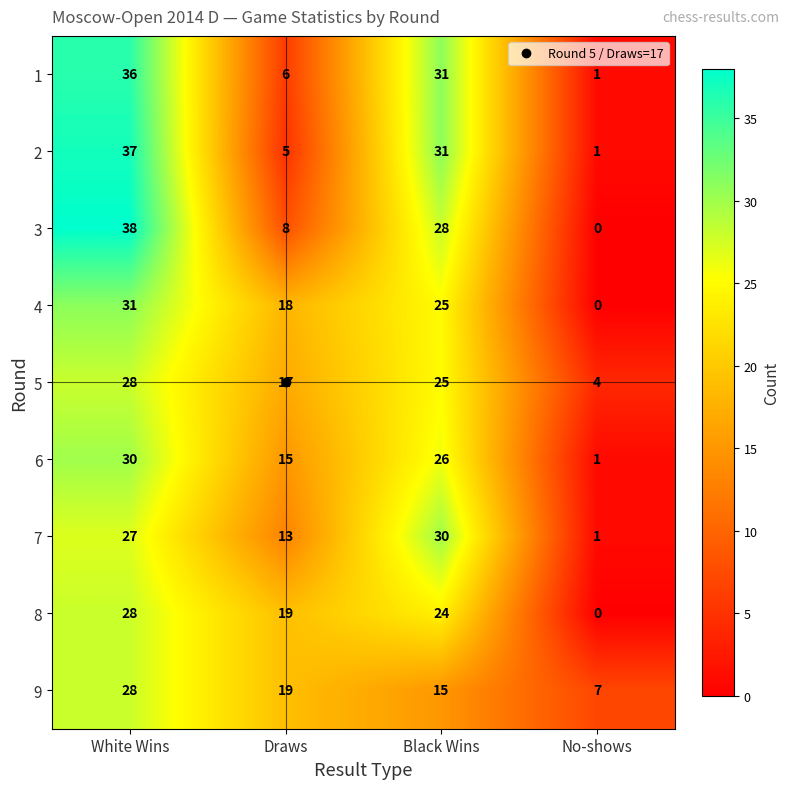

How many series are shown in this chart?

9